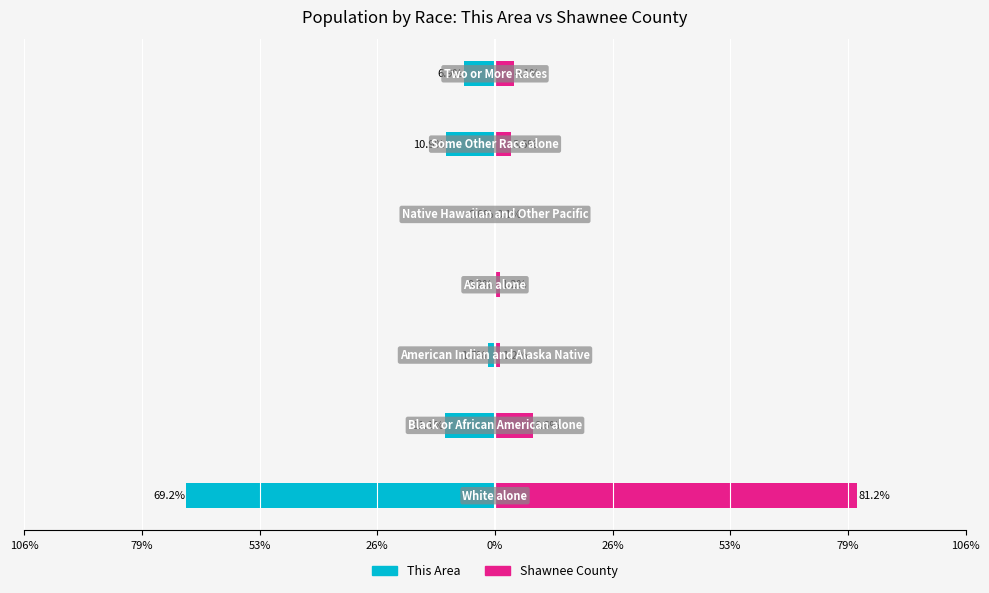

How many bars are there in total?

14